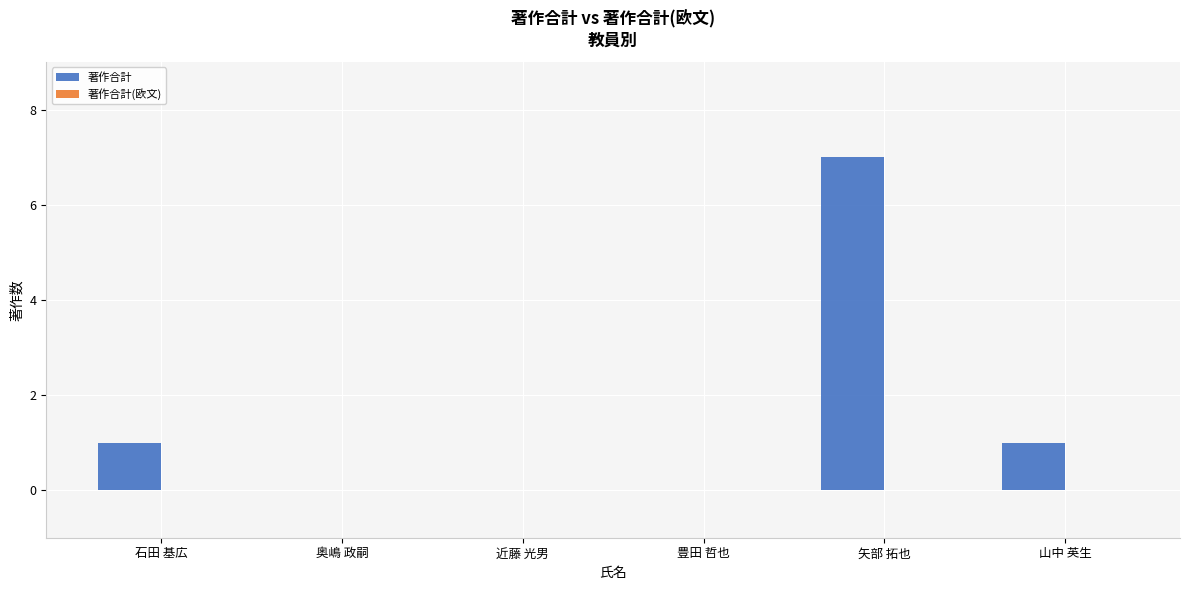

What is the greatest value displayed?

7